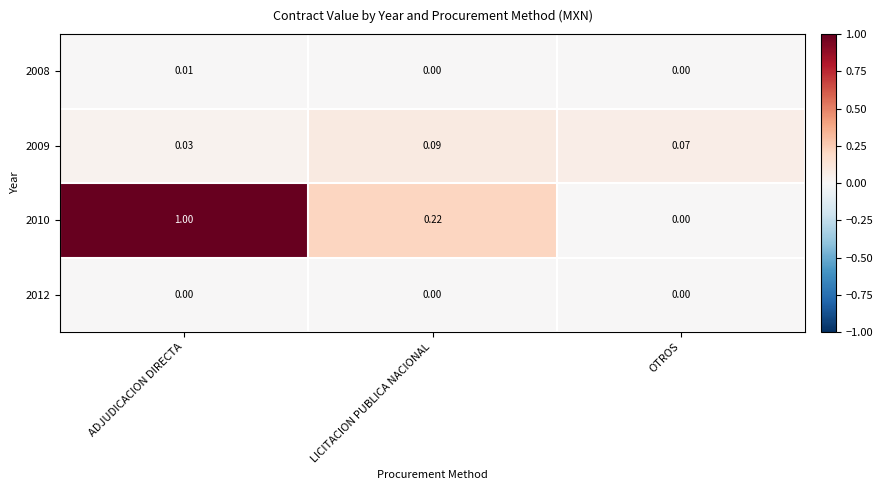

Which category has the highest value in the 2010 series?

ADJUDICACION DIRECTA